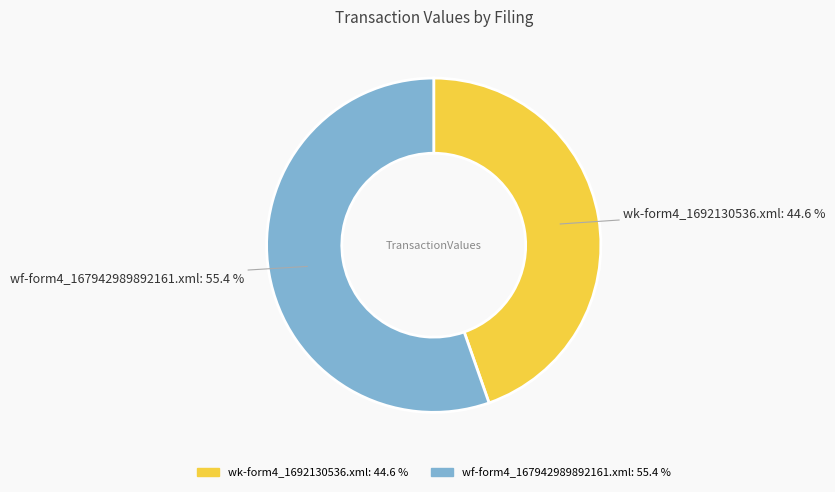

How many segments does this pie chart have?

2